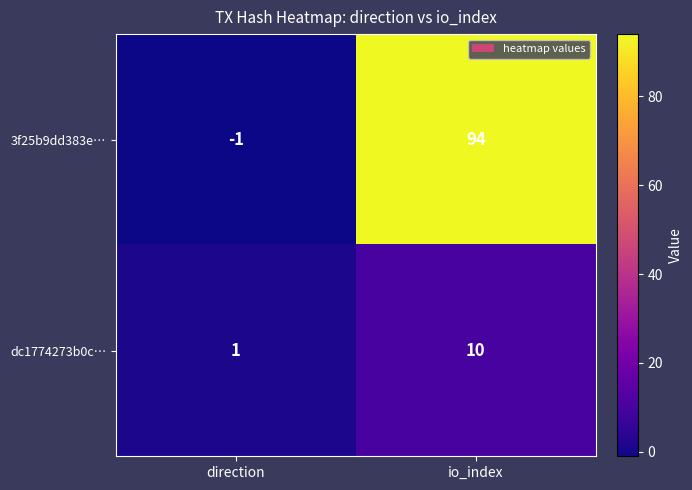

What is the difference between the highest and lowest values at direction?

2